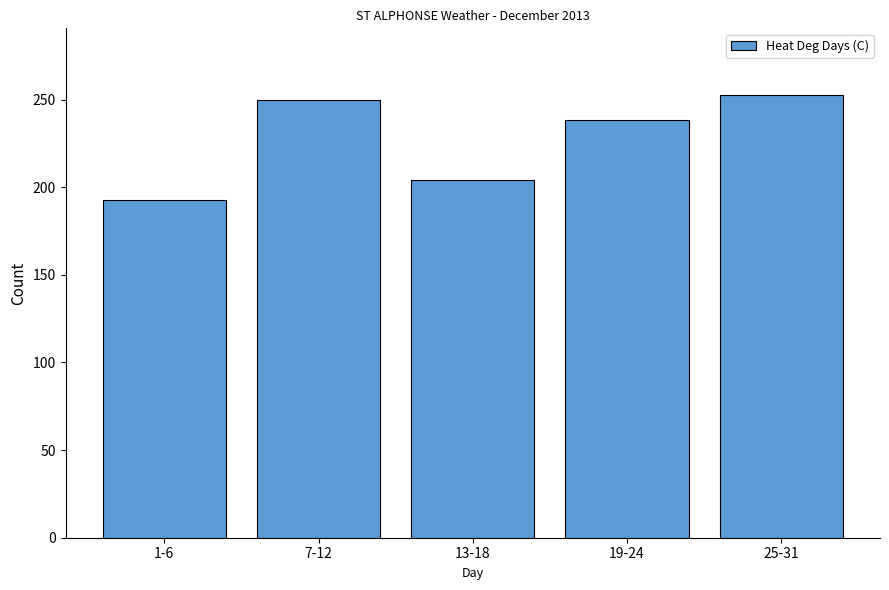

The value at 25-31 is 406.7. True or false?

False